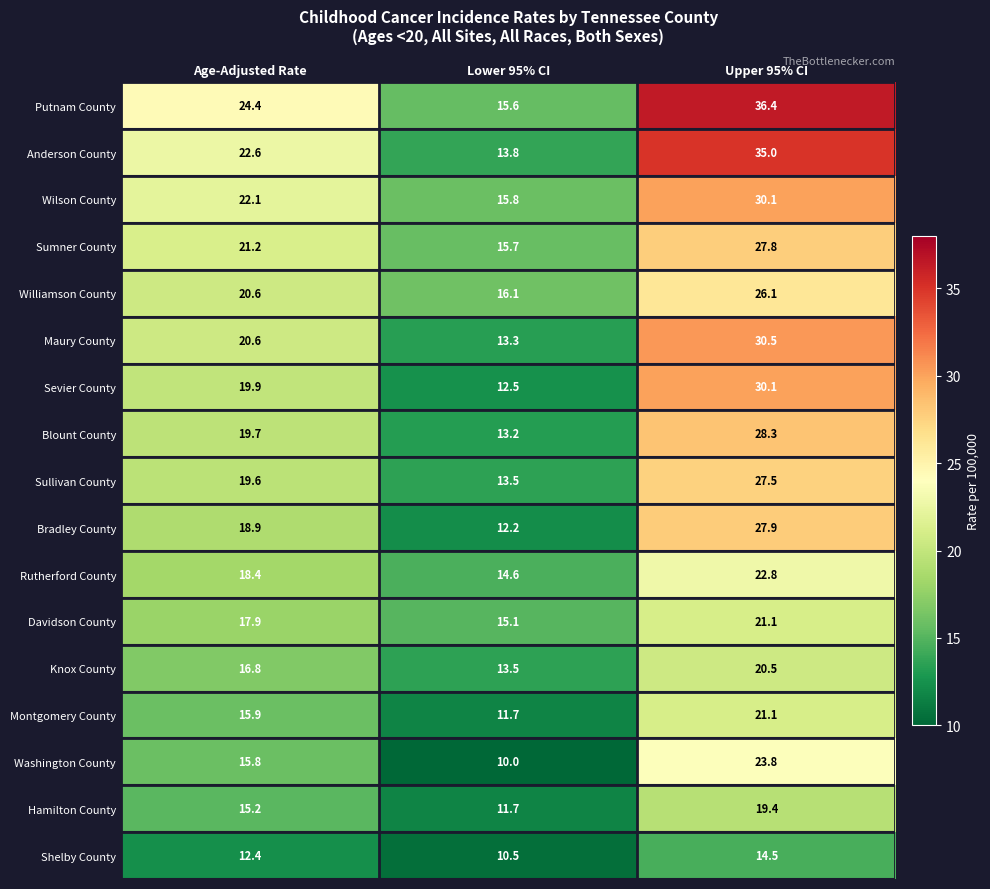

What is the smallest value displayed?

10.0